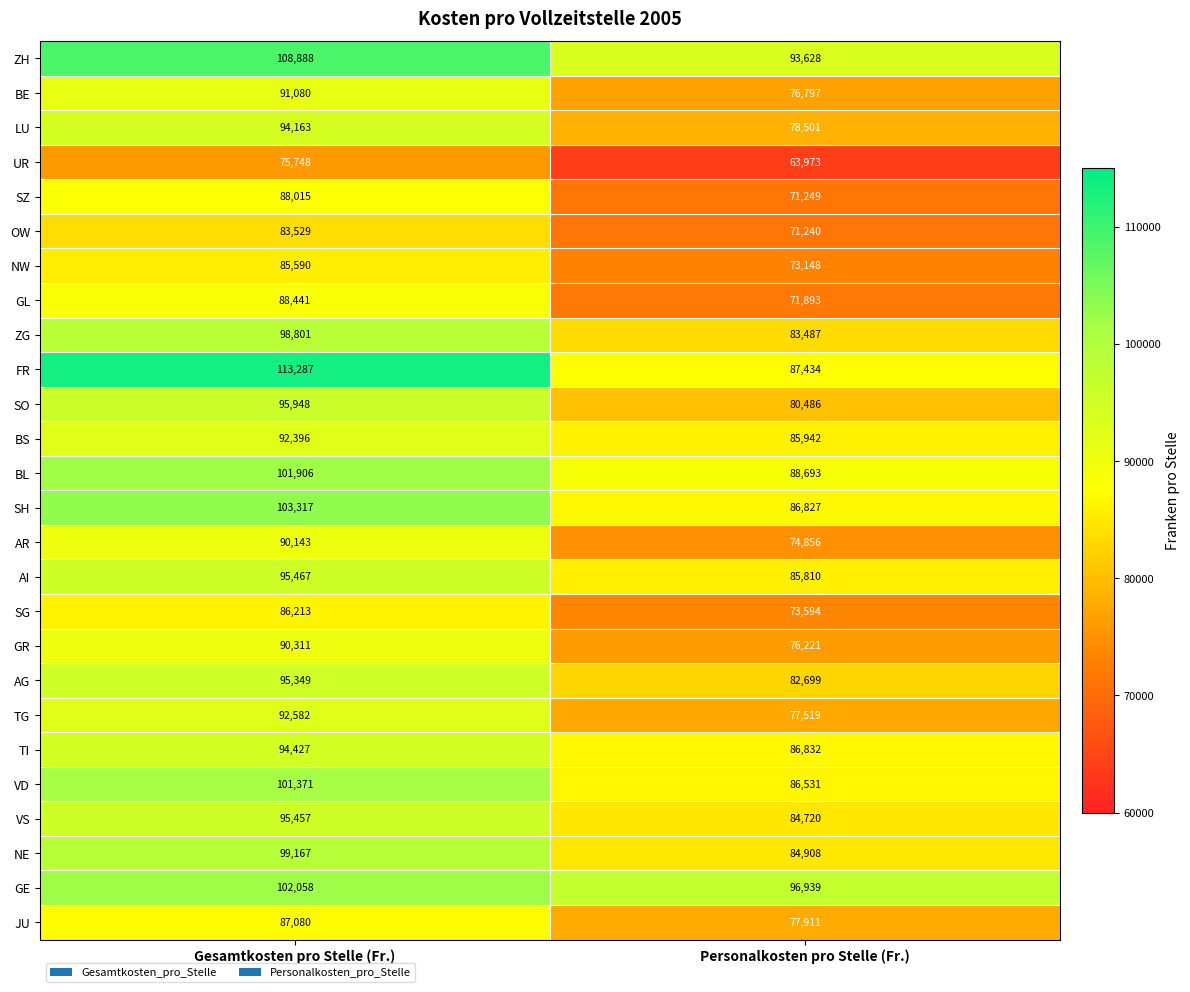

What is the difference between the maximum and minimum values in the BS series?

6454